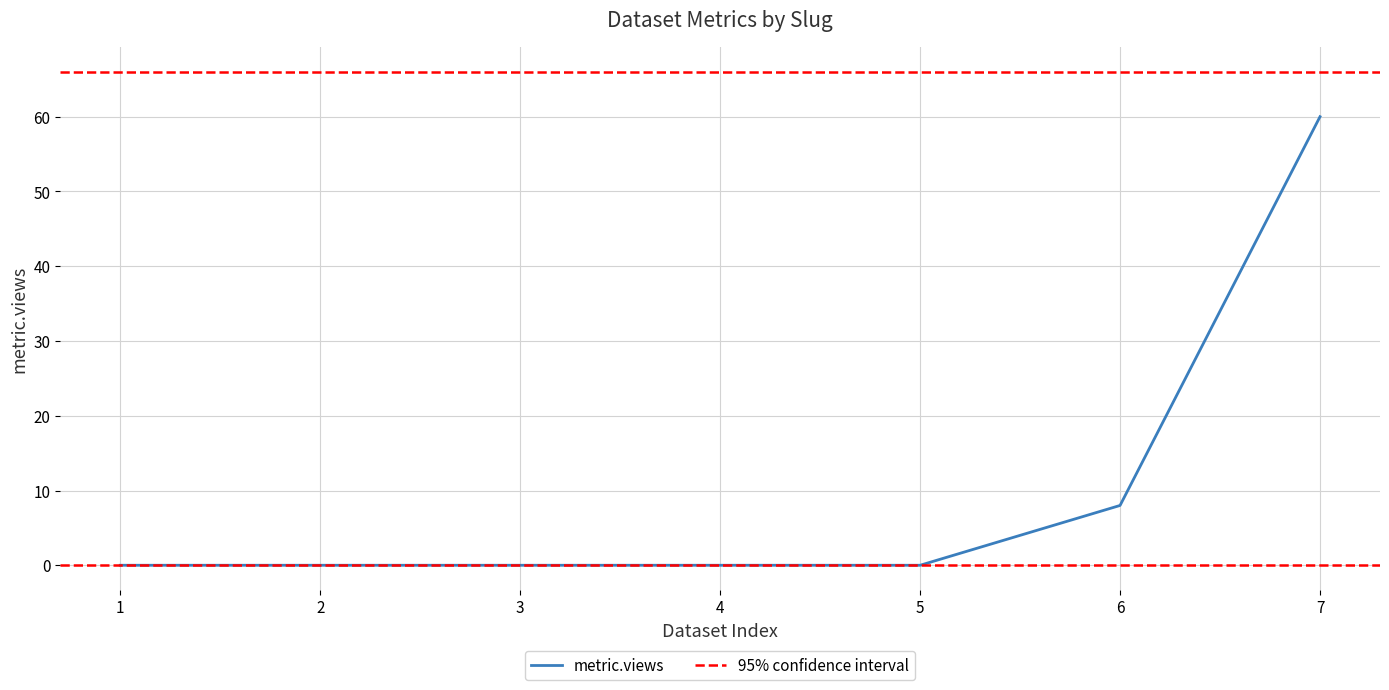

At which label does metric.views reach its peak?

7